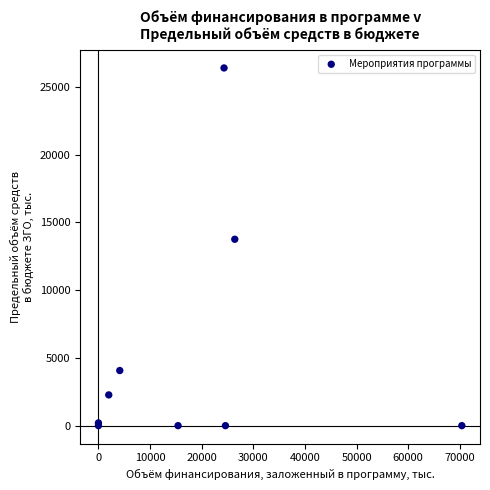

What Y value in the scatter plot is closest to 13193?

13749.9